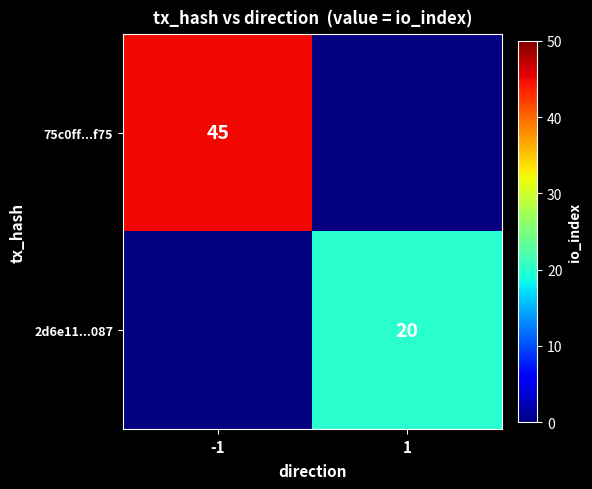

What is the smallest value displayed?

20.0